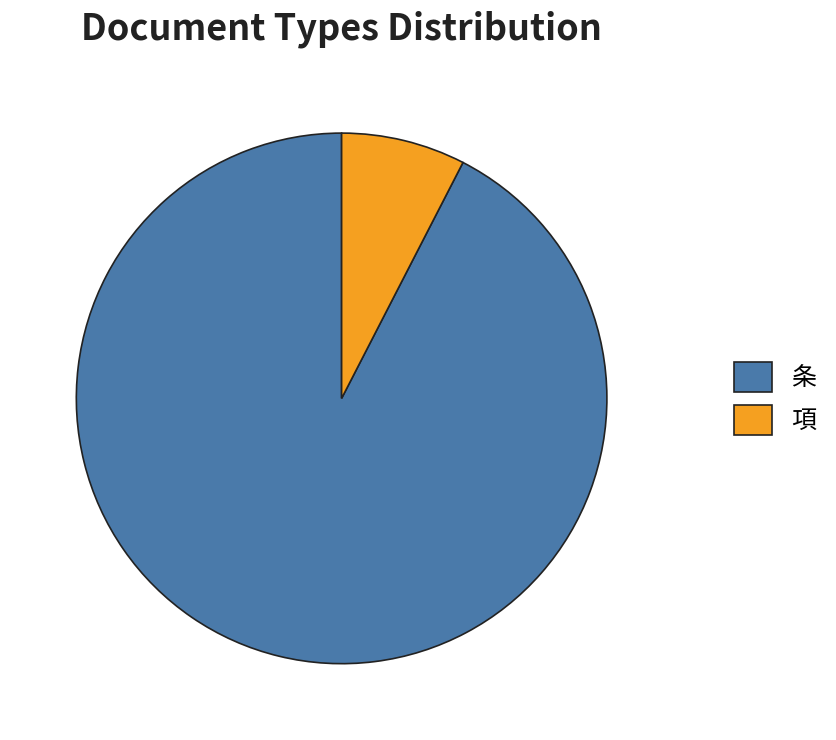

Is there a majority slice in this chart?

Yes